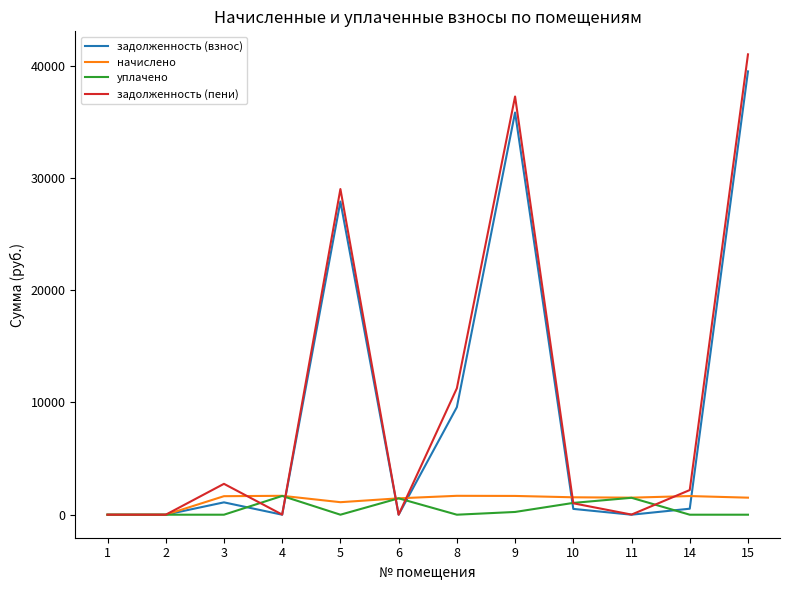

Which series changed the most between 5 and 14?

задолженность (взнос)